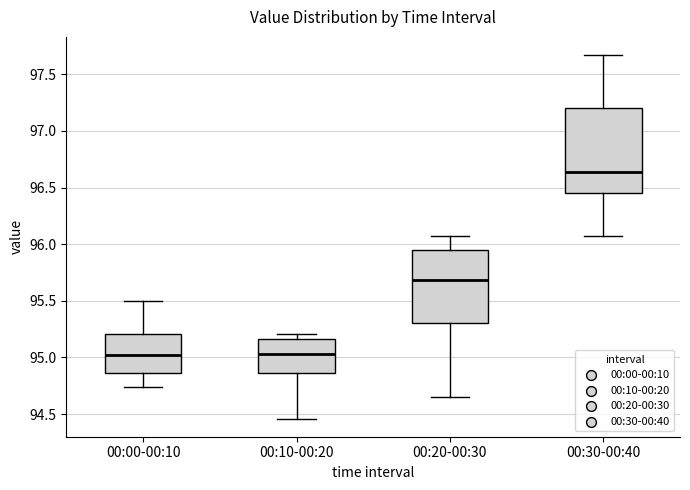

Comparing the boxes themselves (not the whiskers), which one is the tallest?

00:30-00:40